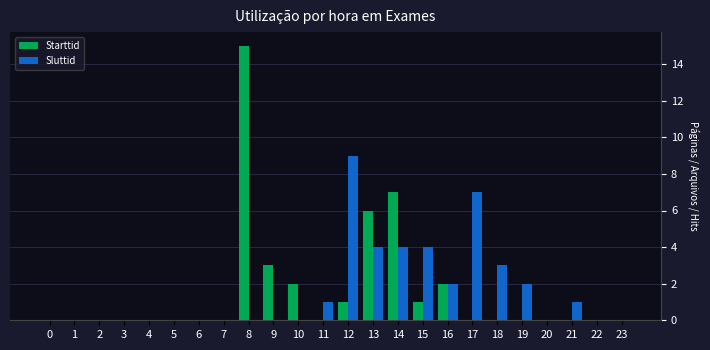

Reading left to right, what are all the values shown in this chart?

Starttid: 0=0	1=0	2=0	3=0	4=0	5=0	6=0	7=0	8=15	9=3	10=2	11=0	12=1	13=6	14=7	15=1	16=2	17=0	18=0	19=0	20=0	21=0	22=0	23=0
Sluttid: 0=0	1=0	2=0	3=0	4=0	5=0	6=0	7=0	8=0	9=0	10=0	11=1	12=9	13=4	14=4	15=4	16=2	17=7	18=3	19=2	20=0	21=1	22=0	23=0